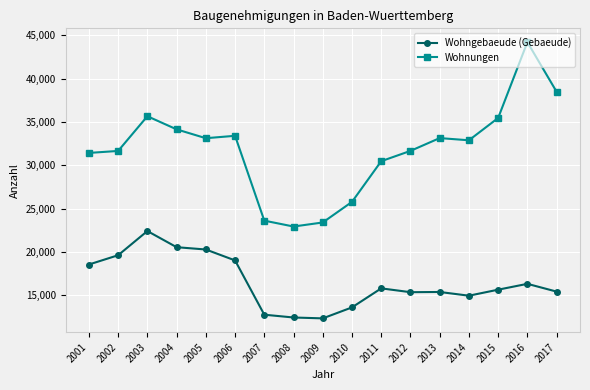

The value of Wohnungen at 2009 is 38040. True or false?

False